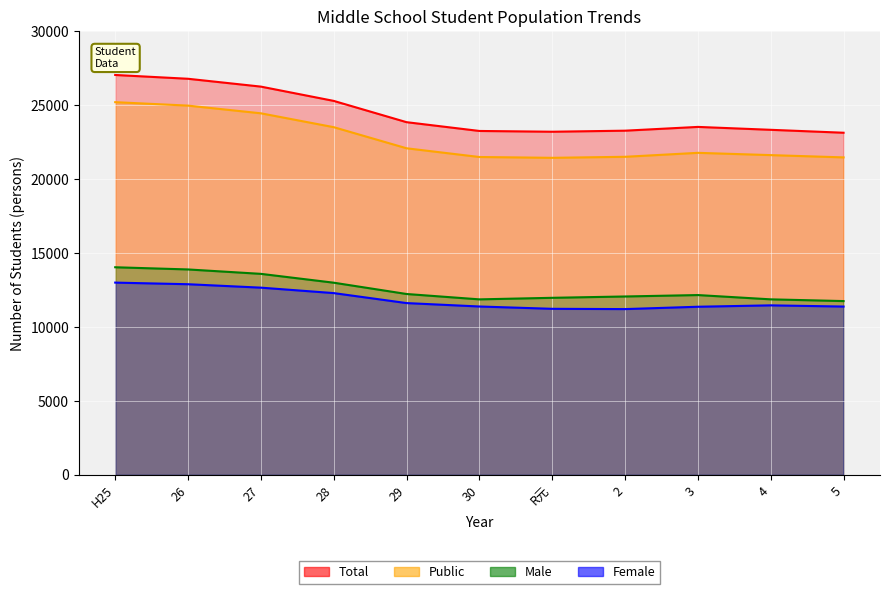

What position from the left is 2?

8